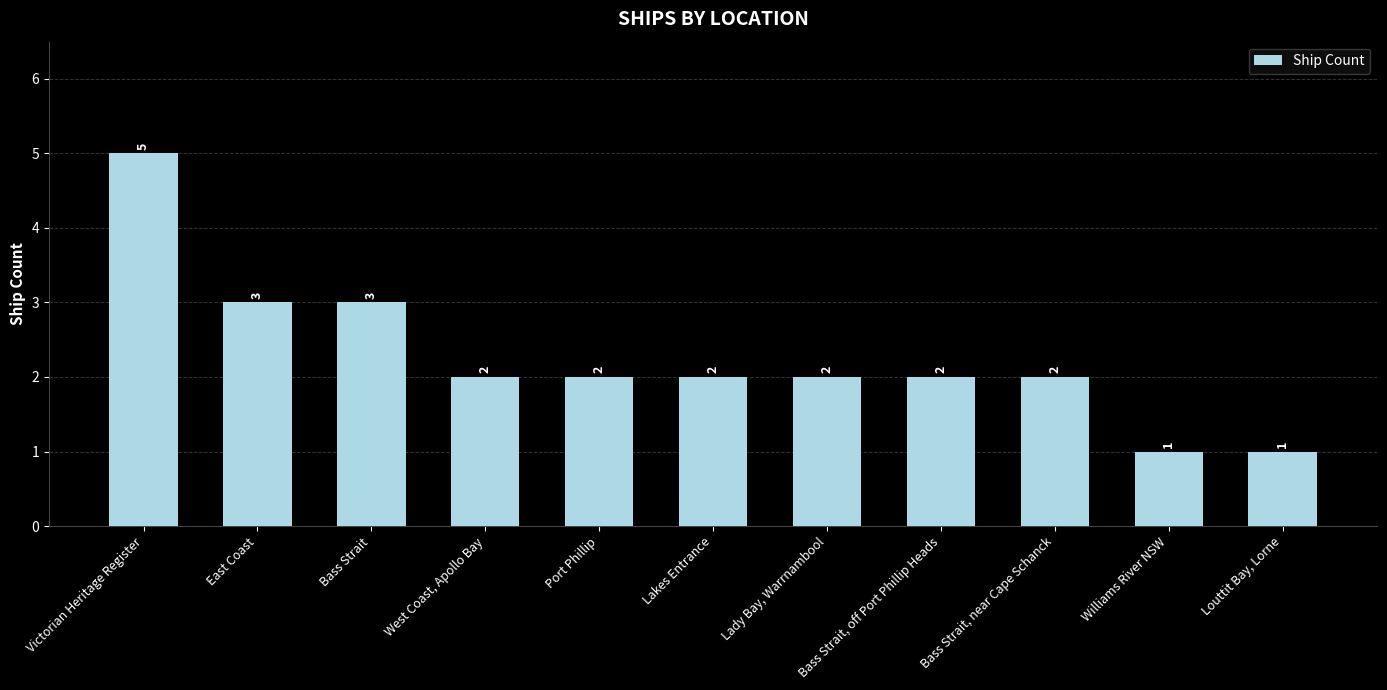

What is the ratio of the value at Williams River NSW to the value at Bass Strait, near Cape Schanck?

0.5